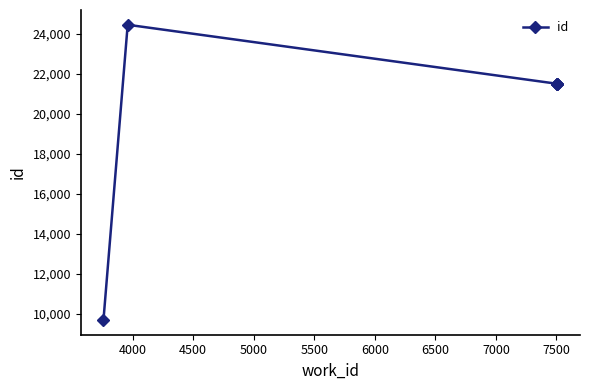

The value at 3500 is 3445. True or false?

False